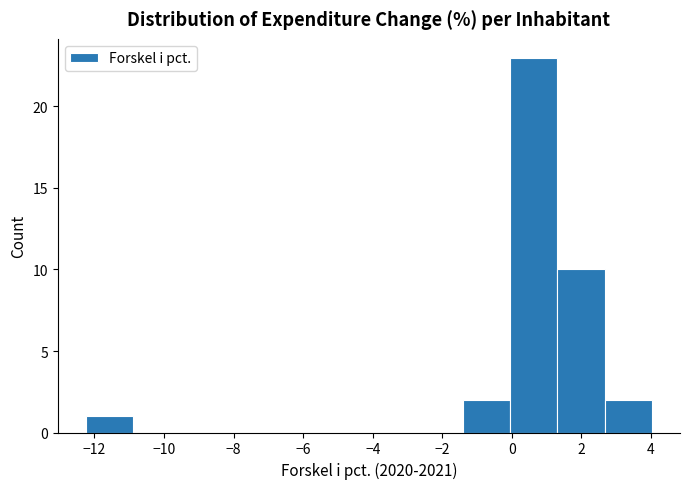

Reading left to right, list every bar in this chart as the range it spans on the x-axis followed by its height. Neither the bar edges nor the heights are printed on the chart, so give them approximately, as read against the axes.

-12.2 to -10.8: 1
-10.8 to -9.6: 0
-9.6 to -8.2: 0
-8.2 to -6.8: 0
-6.8 to -5.4: 0
-5.4 to -4.2: 0
-4.2 to -2.8: 0
-2.8 to -1.4: 0
-1.4 to 0.0: 2
0.0 to 1.4: 23
1.4 to 2.6: 10
2.6 to 4.0: 2